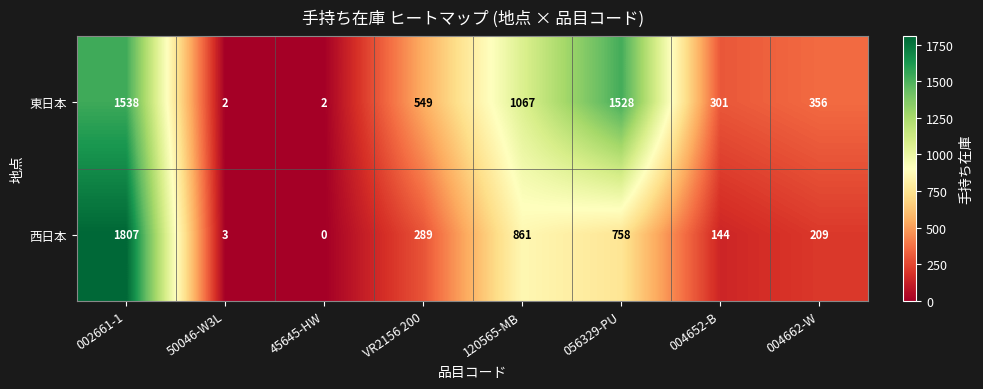

Is the value of 西日本 at VR2156 200 greater than the value of 東日本 at 002661-1?

No